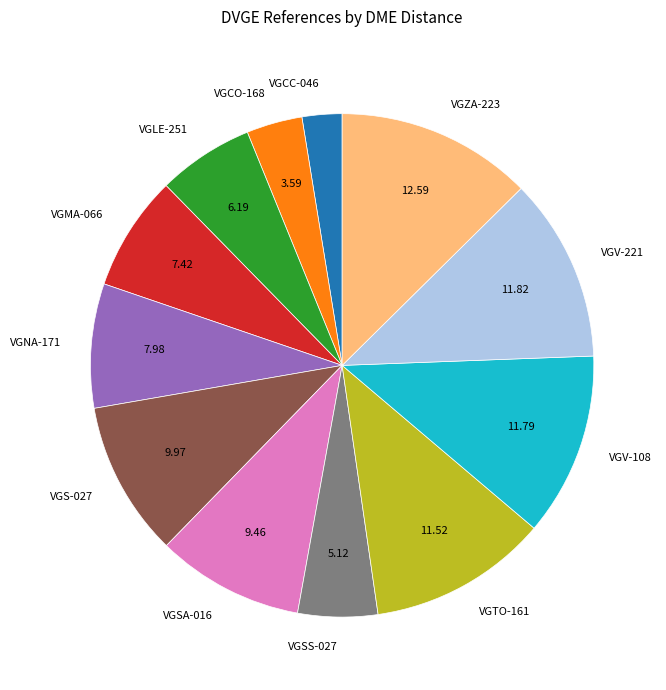

Approximately how many times larger is the value at VGSA-016 compared to VGCC-046?

3.7